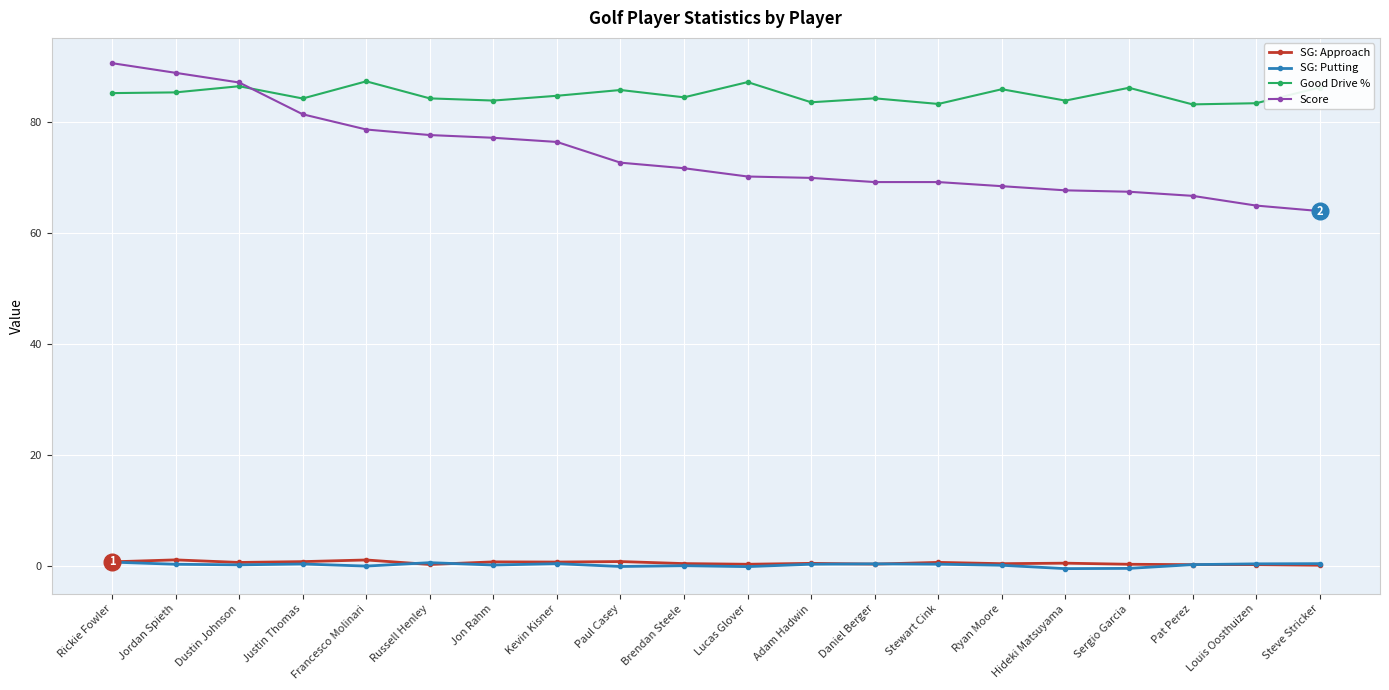

True or false: SG: Putting and Good Drive % intersect in this chart.

False